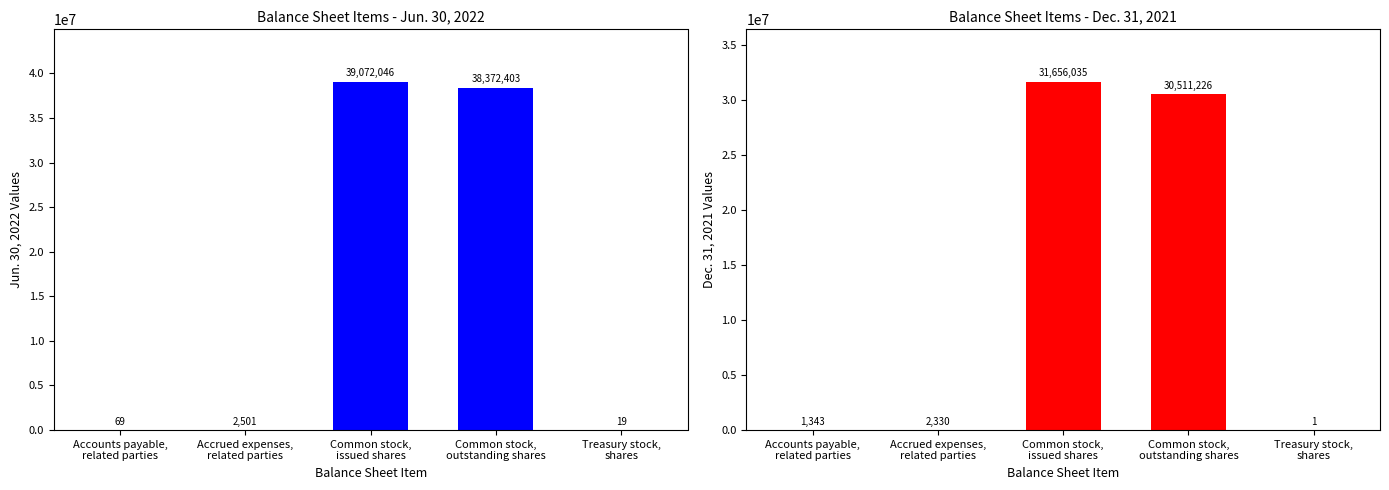

Which category has the highest value in the Dec. 31, 2021 series?

Common stock,
issued shares